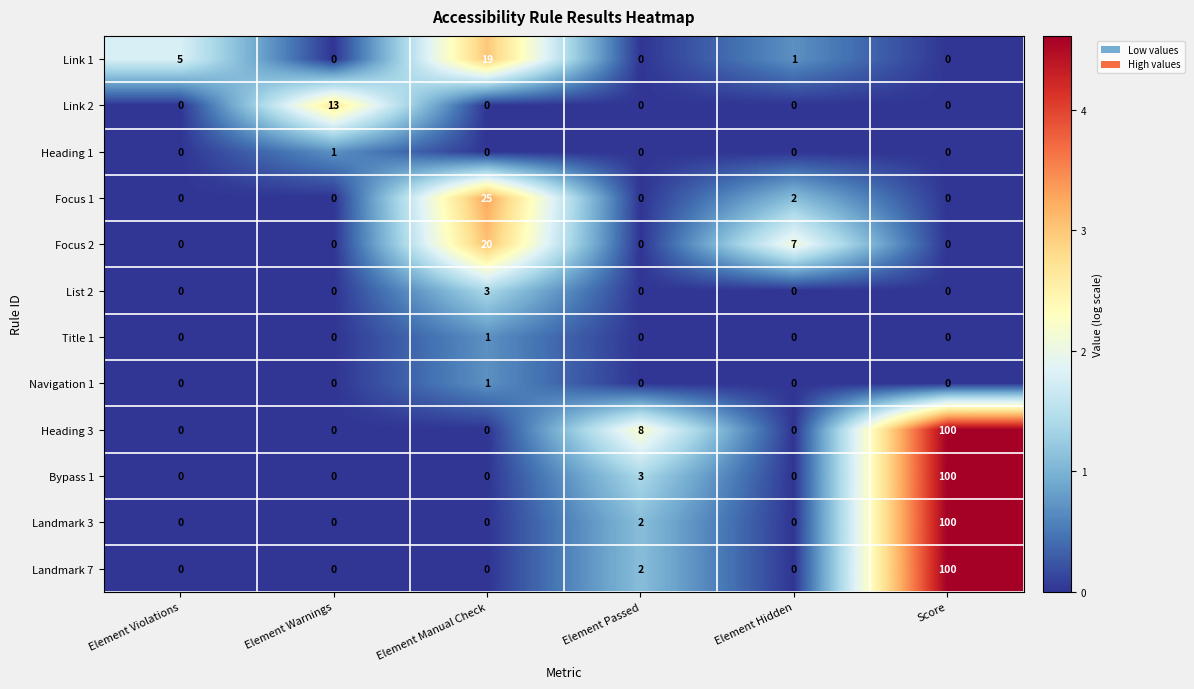

At which category does the chart reach its peak across all series?

Score